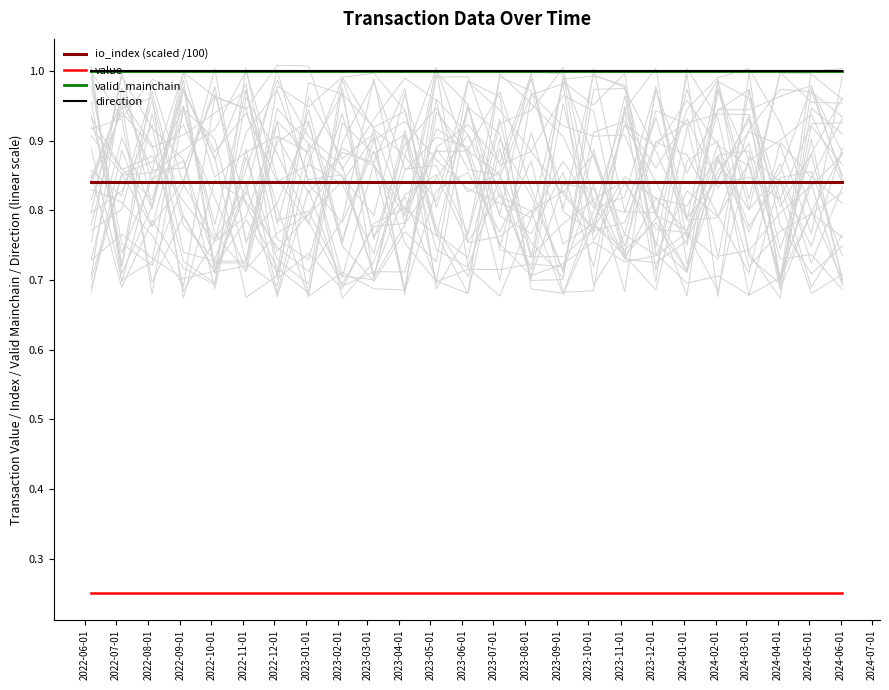

Reading right to left, what are all the values shown in this chart?

io_index (scaled /100): 0.8	0.8	0.8	0.8	0.8	0.8	0.8	0.8	0.8	0.8	0.8	0.8	0.8	0.8	0.8	0.8	0.8	0.8	0.8	0.8	0.8	0.8	0.8	0.8	0.8
value: 0.3	0.3	0.3	0.3	0.3	0.3	0.3	0.3	0.3	0.3	0.3	0.3	0.3	0.3	0.3	0.3	0.3	0.3	0.3	0.3	0.3	0.3	0.3	0.3	0.3
valid_mainchain: 1.0	1.0	1.0	1.0	1.0	1.0	1.0	1.0	1.0	1.0	1.0	1.0	1.0	1.0	1.0	1.0	1.0	1.0	1.0	1.0	1.0	1.0	1.0	1.0	1.0
direction: 1.0	1.0	1.0	1.0	1.0	1.0	1.0	1.0	1.0	1.0	1.0	1.0	1.0	1.0	1.0	1.0	1.0	1.0	1.0	1.0	1.0	1.0	1.0	1.0	1.0